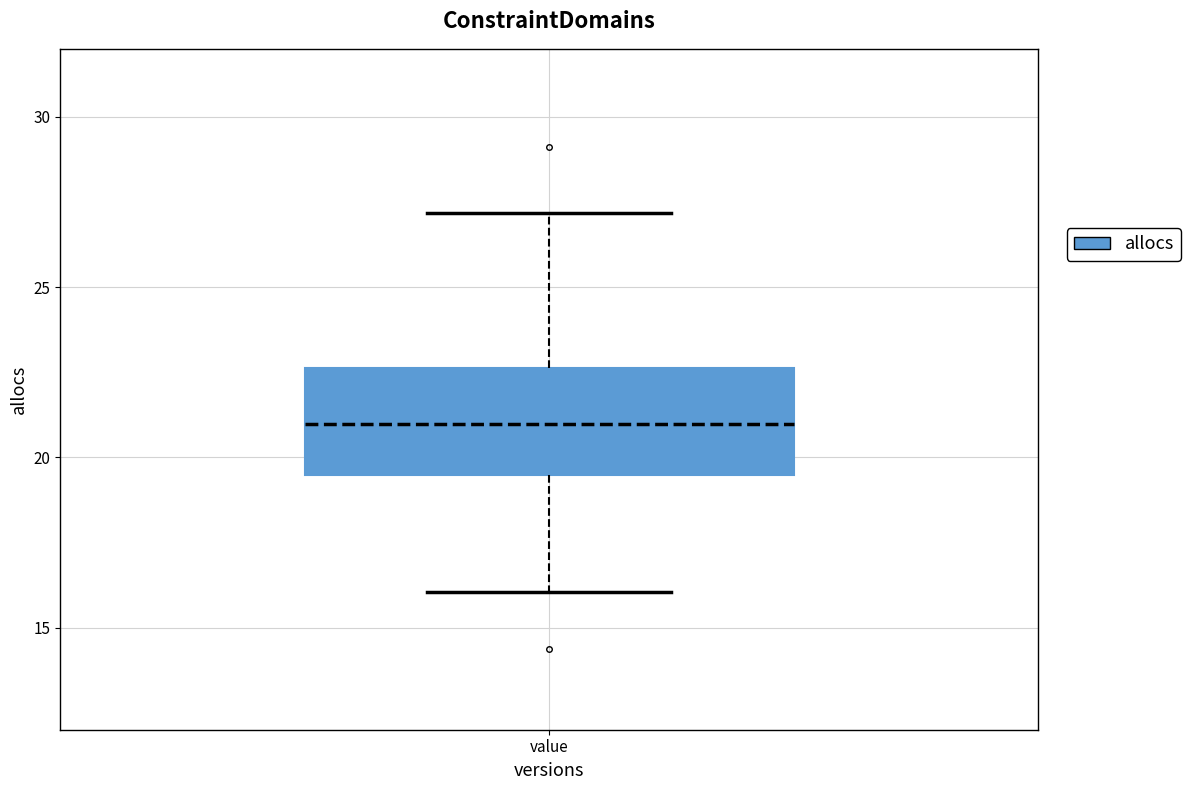

Where does the lower whisker of the box for value end on the y-axis? The values are not printed on the chart, so give them approximately, as read against the axis.

16.0